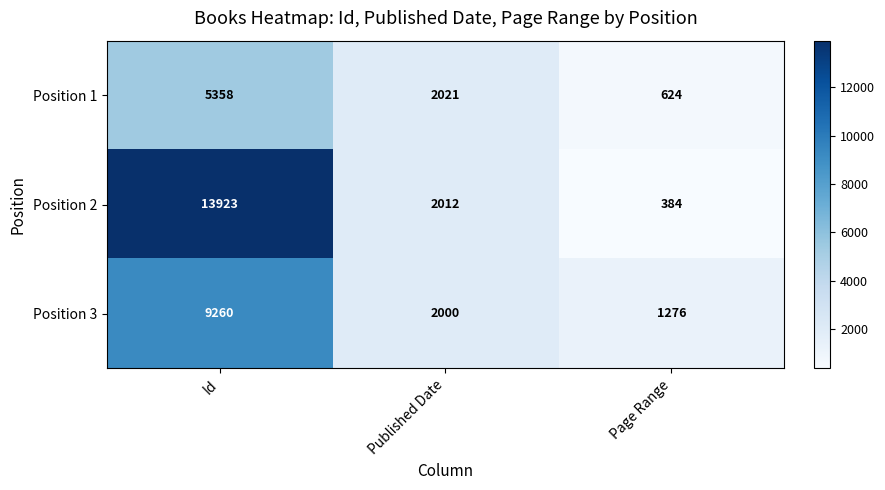

How many distinct data groups are displayed?

3